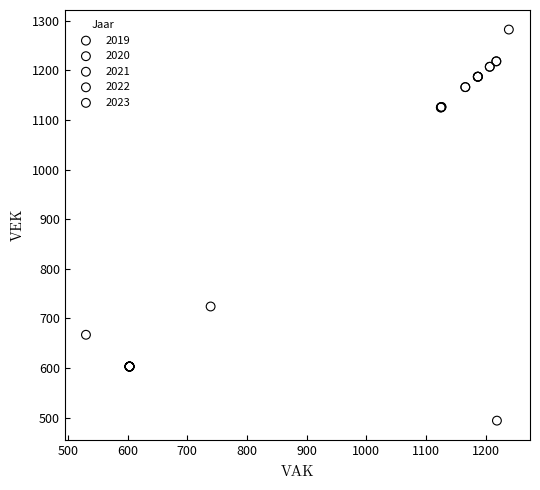

Which series contains the highest Y value?

2023